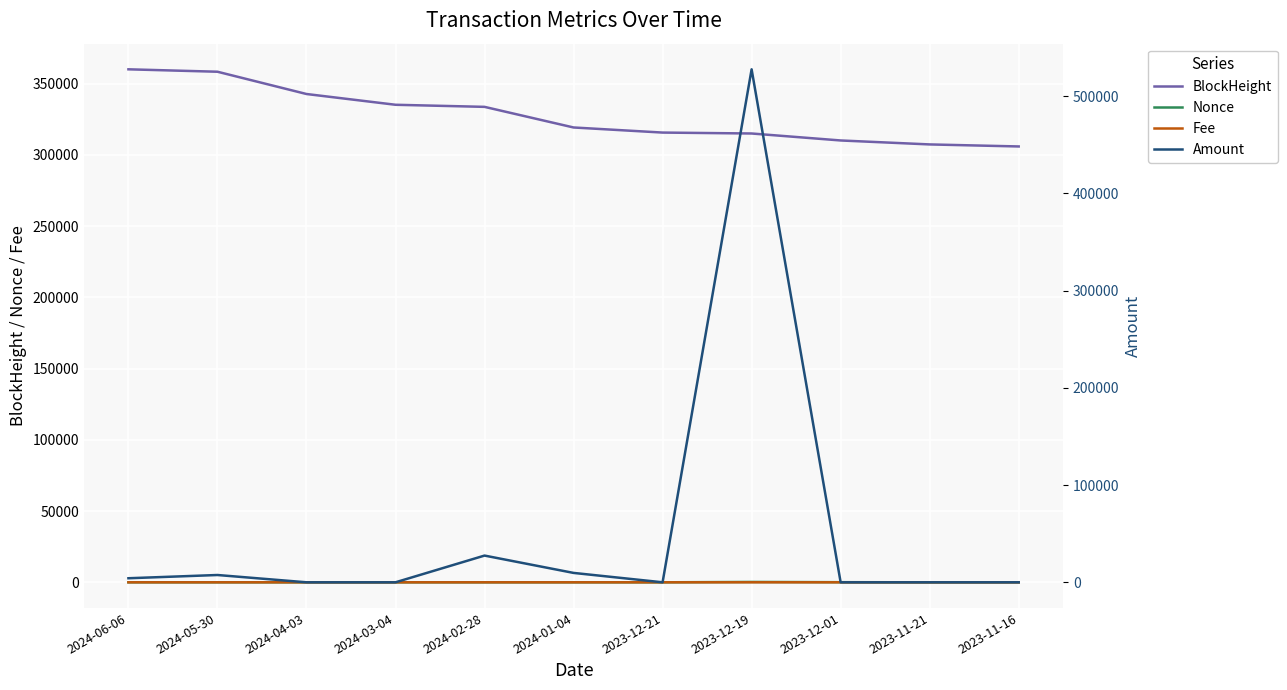

Where is the first local maximum for Nonce?

2023-12-19